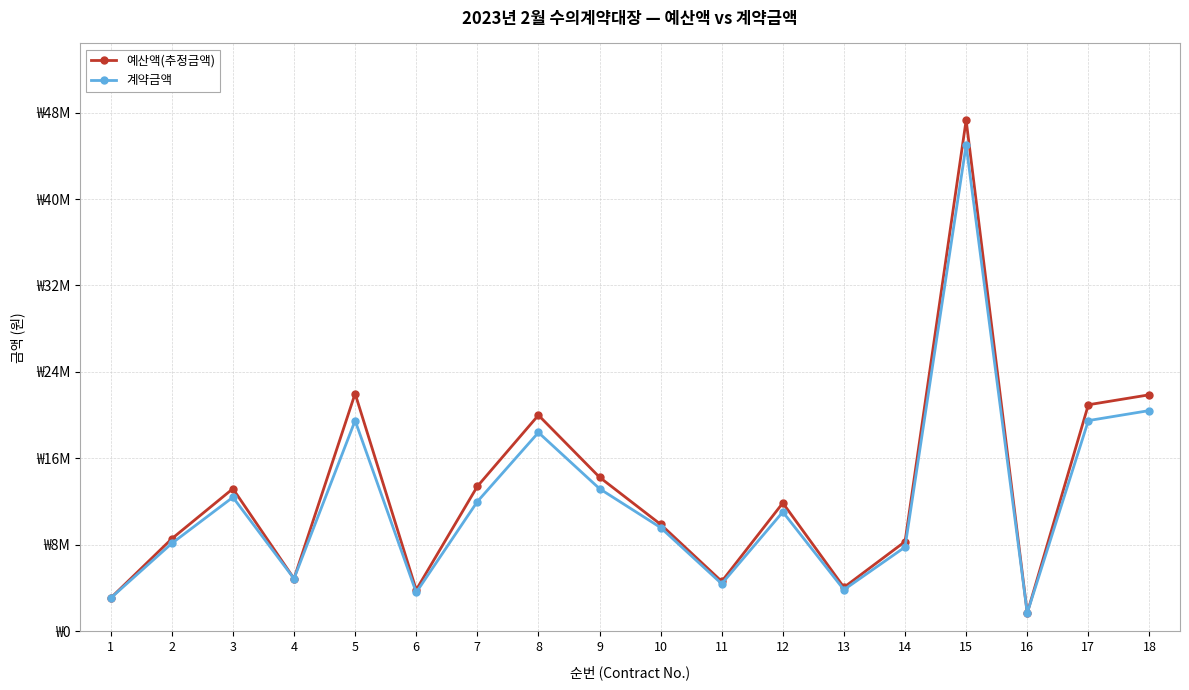

What is the sum of all 예산액(추정금액) values?

233866940